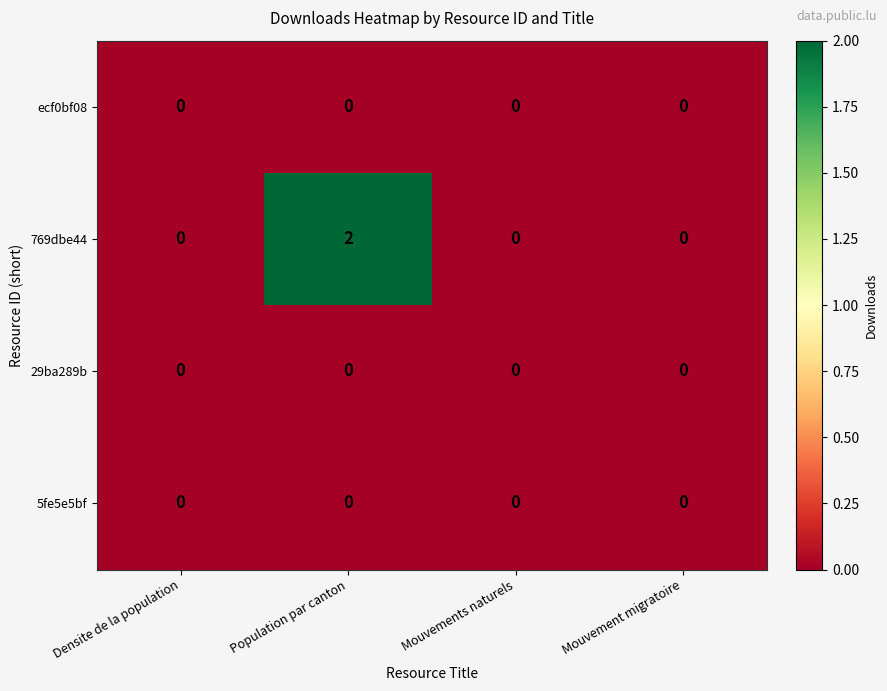

Is it true that 29ba289b equals 0 at Mouvement migratoire?

True